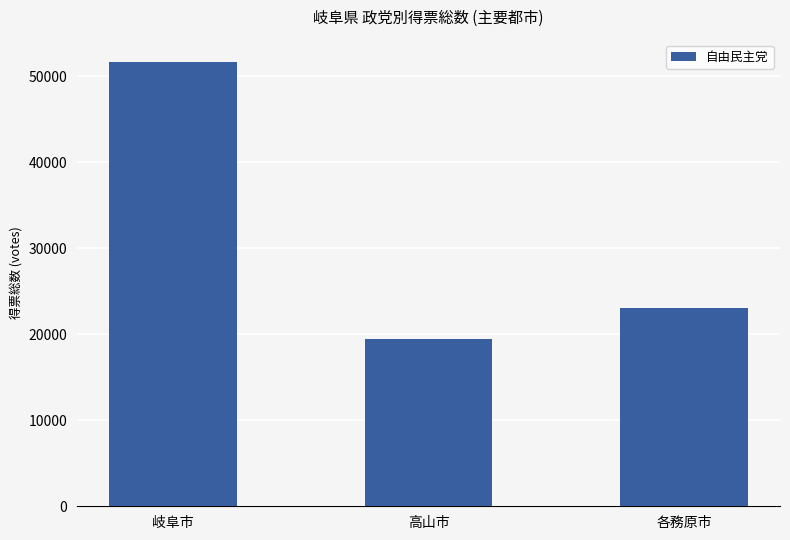

What is the greatest value displayed?

51693.4